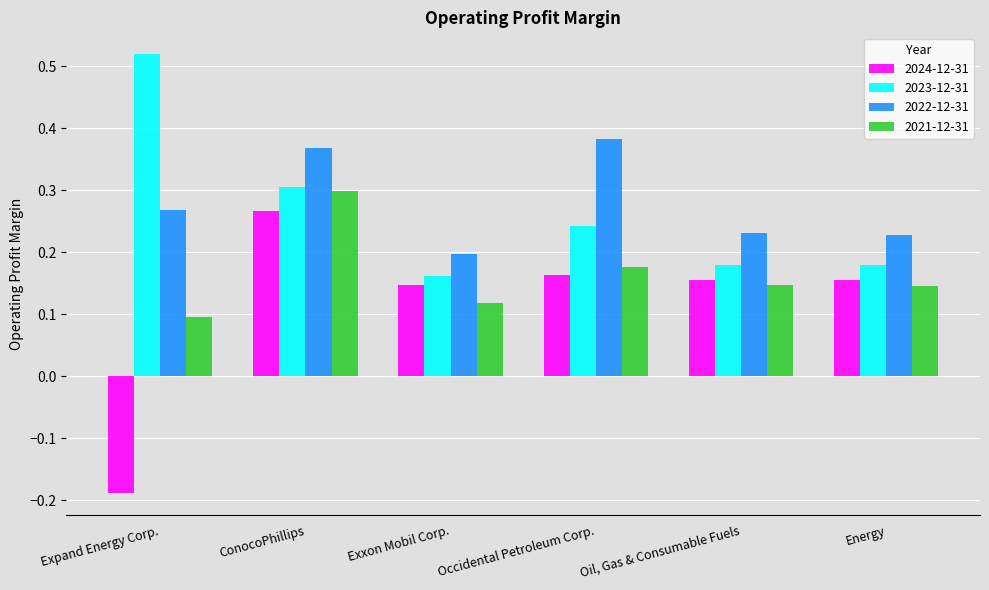

What is the total value across all series at Expand Energy Corp.?

0.7